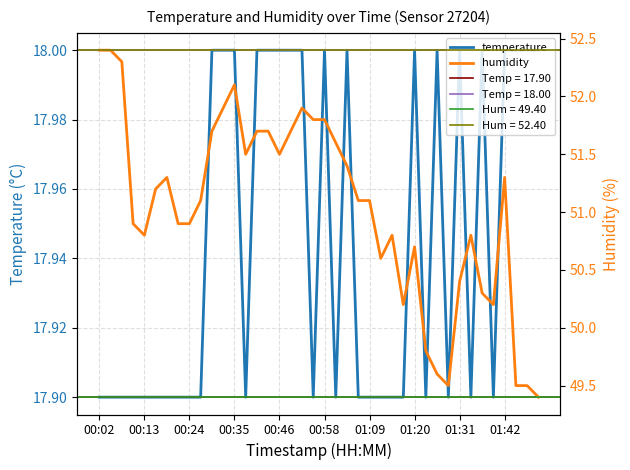

At which category is the sum across all series the highest?

00:02